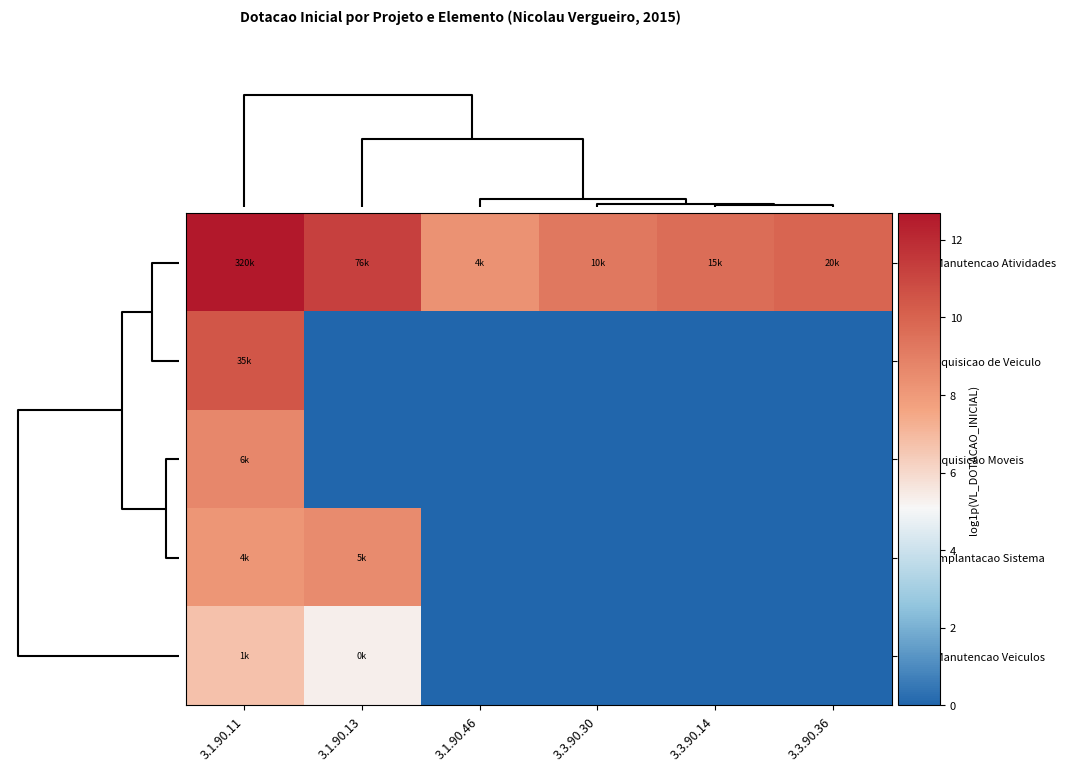

Reading left to right, list all the values displayed in this chart.

2001 - Manutencao Atividades: 3.1.90.11=12.7	3.1.90.13=11.2	3.1.90.46=8.3	3.3.90.30=9.2	3.3.90.14=9.6	3.3.90.36=9.9
1001 - Aquisicao de Veiculo: 3.1.90.11=10.5	3.1.90.13=0.0	3.1.90.46=0.0	3.3.90.30=0.0	3.3.90.14=0.0	3.3.90.36=0.0
2002 - Aquisicao Moveis: 3.1.90.11=8.7	3.1.90.13=0.0	3.1.90.46=0.0	3.3.90.30=0.0	3.3.90.14=0.0	3.3.90.36=0.0
2003 - Implantacao Sistema: 3.1.90.11=8.2	3.1.90.13=8.5	3.1.90.46=0.0	3.3.90.30=0.0	3.3.90.14=0.0	3.3.90.36=0.0
2004 - Manutencao Veiculos: 3.1.90.11=6.7	3.1.90.13=5.3	3.1.90.46=0.0	3.3.90.30=0.0	3.3.90.14=0.0	3.3.90.36=0.0